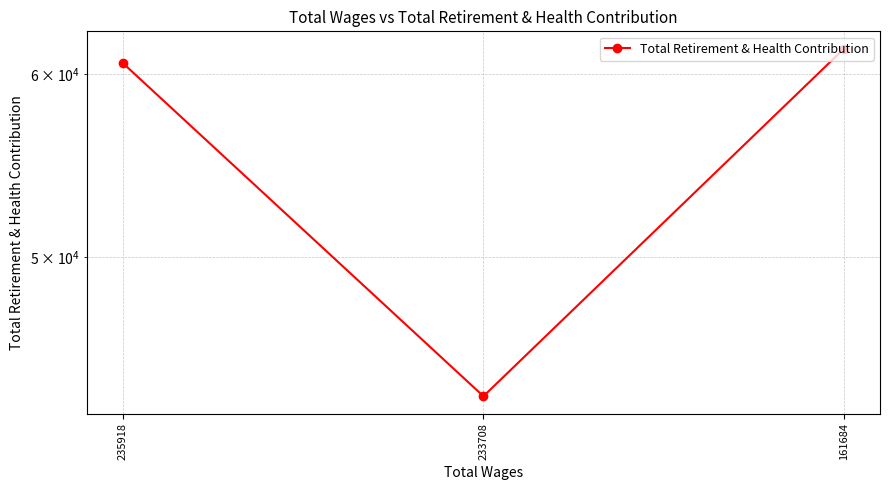

What is the change in value from 235918 to 233708?

-17112